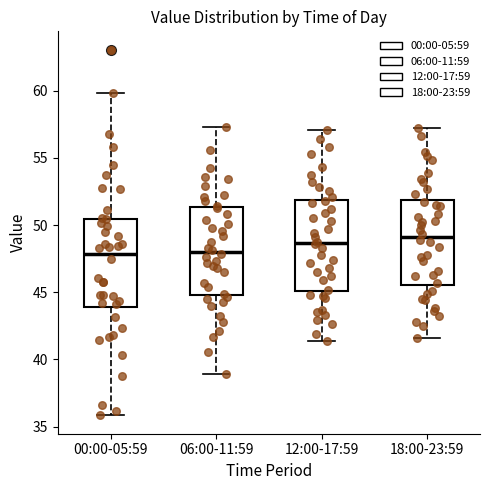

Where does the upper whisker of the box for 06:00-11:59 end on the y-axis? The values are not printed on the chart, so give them approximately, as read against the axis.

57.5